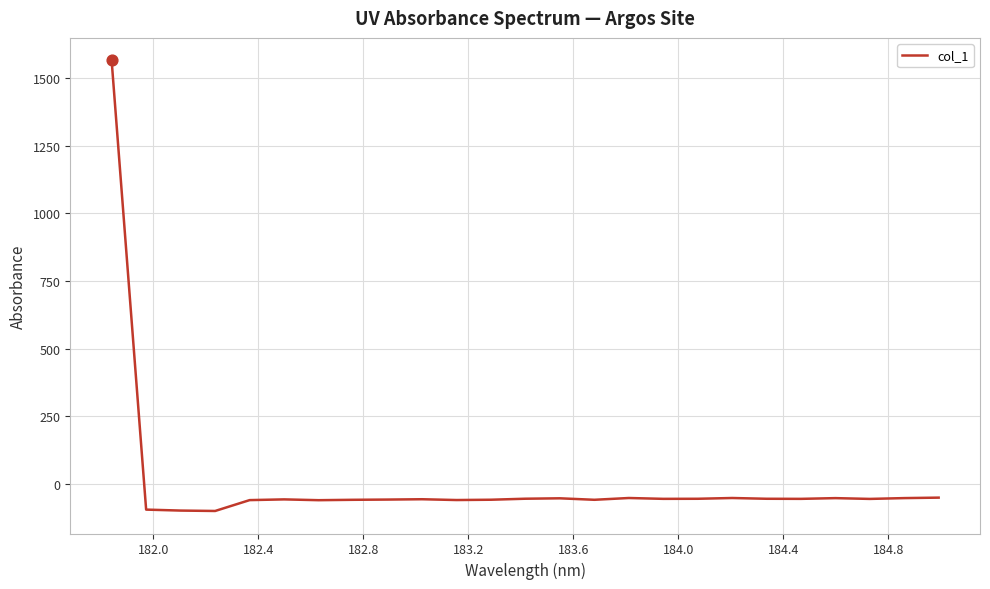

What is the minimum value shown in the chart?

-100.1